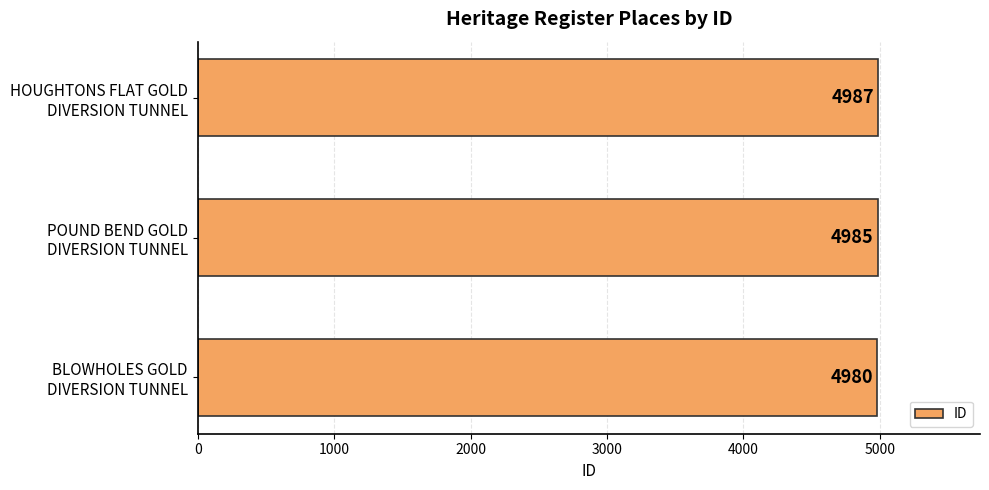

Rank the categories by value from lowest to highest.

BLOWHOLES GOLD
DIVERSION TUNNEL, POUND BEND GOLD
DIVERSION TUNNEL, HOUGHTONS FLAT GOLD
DIVERSION TUNNEL